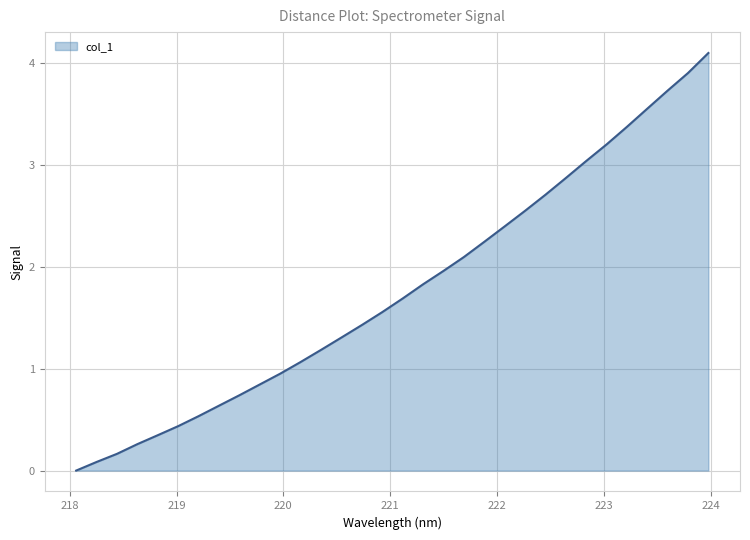

What is the difference between the maximum and second lowest values?

4.0